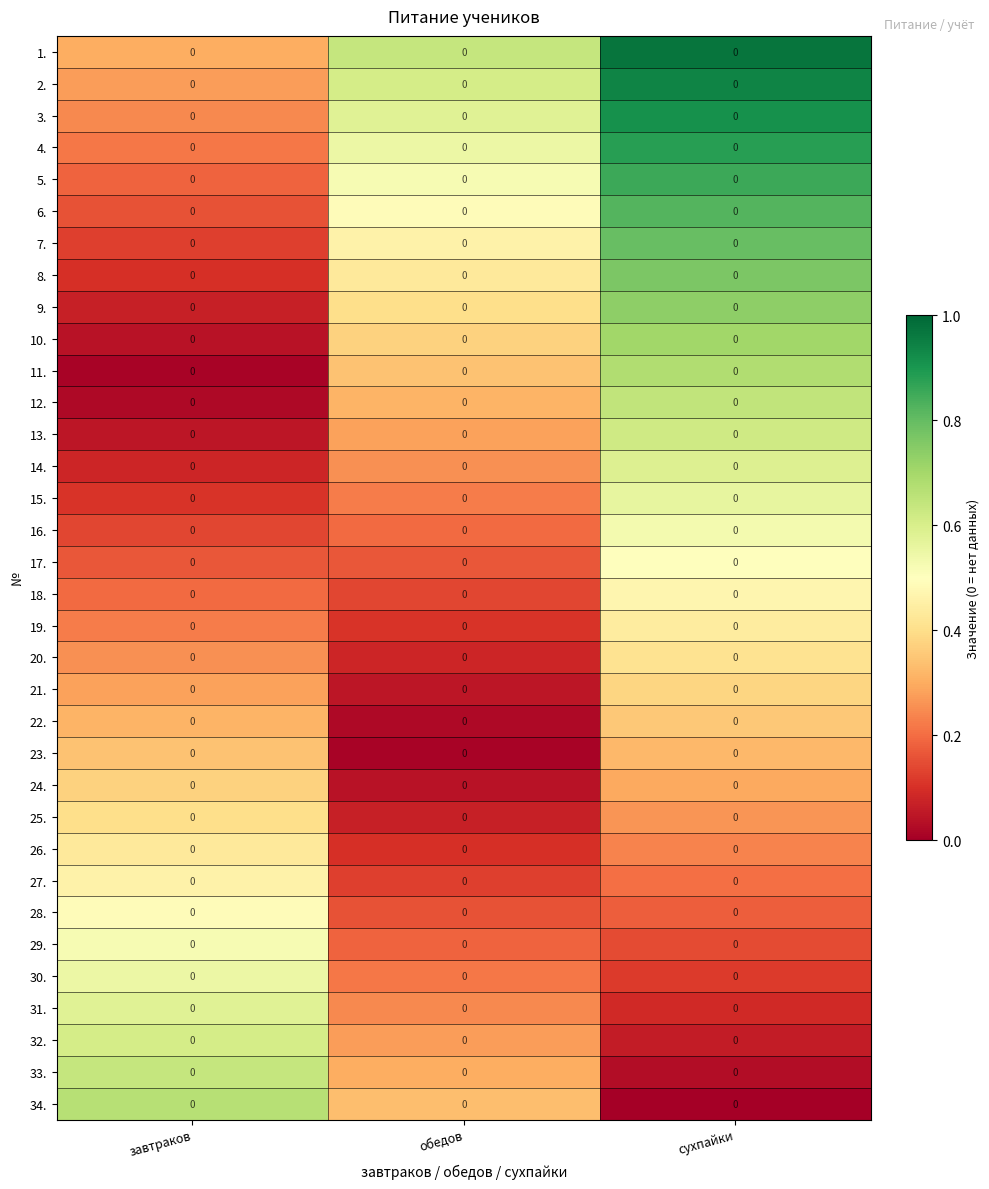

Reading left to right, extract all data points from this chart.

1.: завтраков=0.0	обедов=0.0	сухпайки=0.0
2.: завтраков=0.0	обедов=0.0	сухпайки=0.0
3.: завтраков=0.0	обедов=0.0	сухпайки=0.0
4.: завтраков=0.0	обедов=0.0	сухпайки=0.0
5.: завтраков=0.0	обедов=0.0	сухпайки=0.0
6.: завтраков=0.0	обедов=0.0	сухпайки=0.0
7.: завтраков=0.0	обедов=0.0	сухпайки=0.0
8.: завтраков=0.0	обедов=0.0	сухпайки=0.0
9.: завтраков=0.0	обедов=0.0	сухпайки=0.0
10.: завтраков=0.0	обедов=0.0	сухпайки=0.0
11.: завтраков=0.0	обедов=0.0	сухпайки=0.0
12.: завтраков=0.0	обедов=0.0	сухпайки=0.0
13.: завтраков=0.0	обедов=0.0	сухпайки=0.0
14.: завтраков=0.0	обедов=0.0	сухпайки=0.0
15.: завтраков=0.0	обедов=0.0	сухпайки=0.0
16.: завтраков=0.0	обедов=0.0	сухпайки=0.0
17.: завтраков=0.0	обедов=0.0	сухпайки=0.0
18.: завтраков=0.0	обедов=0.0	сухпайки=0.0
19.: завтраков=0.0	обедов=0.0	сухпайки=0.0
20.: завтраков=0.0	обедов=0.0	сухпайки=0.0
21.: завтраков=0.0	обедов=0.0	сухпайки=0.0
22.: завтраков=0.0	обедов=0.0	сухпайки=0.0
23.: завтраков=0.0	обедов=0.0	сухпайки=0.0
24.: завтраков=0.0	обедов=0.0	сухпайки=0.0
25.: завтраков=0.0	обедов=0.0	сухпайки=0.0
26.: завтраков=0.0	обедов=0.0	сухпайки=0.0
27.: завтраков=0.0	обедов=0.0	сухпайки=0.0
28.: завтраков=0.0	обедов=0.0	сухпайки=0.0
29.: завтраков=0.0	обедов=0.0	сухпайки=0.0
30.: завтраков=0.0	обедов=0.0	сухпайки=0.0
31.: завтраков=0.0	обедов=0.0	сухпайки=0.0
32.: завтраков=0.0	обедов=0.0	сухпайки=0.0
33.: завтраков=0.0	обедов=0.0	сухпайки=0.0
34.: завтраков=0.0	обедов=0.0	сухпайки=0.0